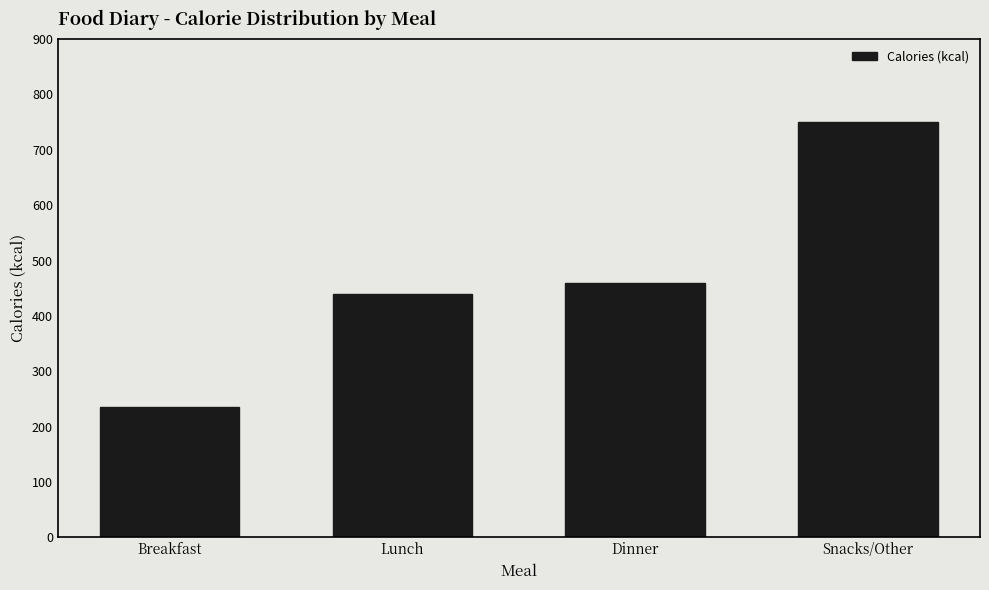

Reading right to left, what are all the values shown in this chart?

750	460	440	236